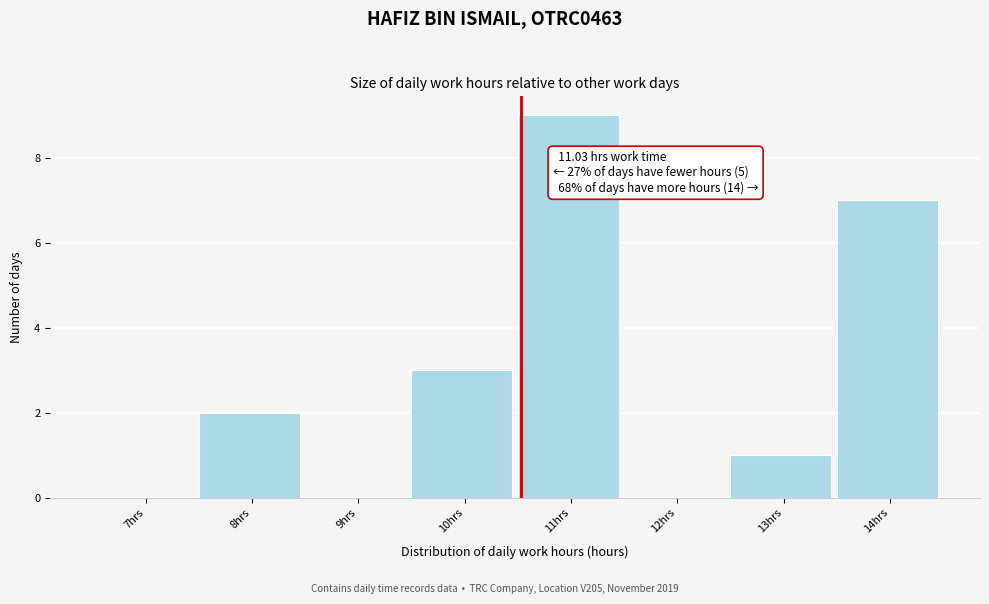

Reading right to left, what are all the values shown in this chart?

14hrs=7	13hrs=1	12hrs=0	11hrs=9	10hrs=3	9hrs=0	8hrs=2	7hrs=0